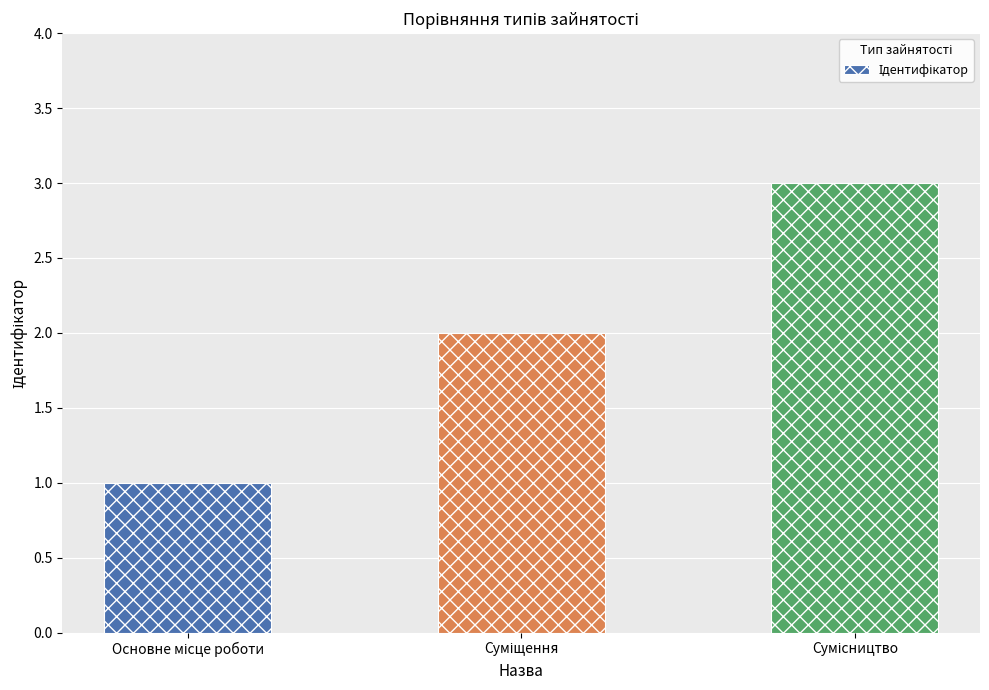

What is the difference between the second highest and minimum values?

1